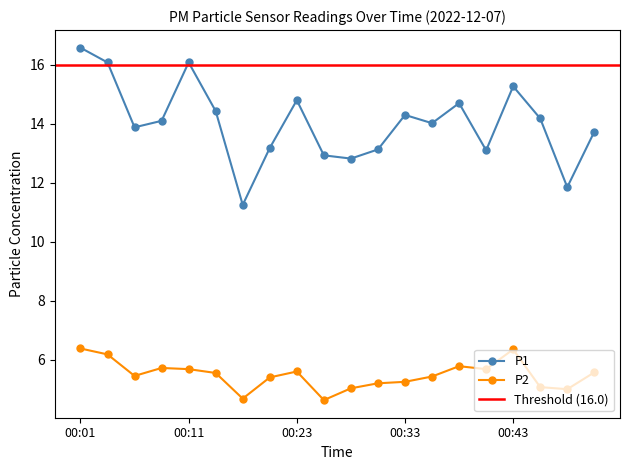

What is the highest value of the P2 series?

6.4